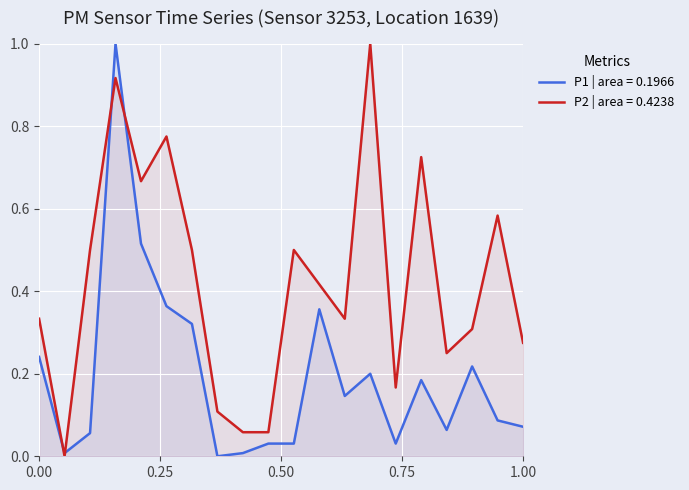

Reading left to right, extract all data points from this chart.

P1: 0.2	0.0	0.1	1.0	0.5	0.4	0.3	0.0	0.0	0.0	0.0	0.4	0.1	0.2	0.0	0.2	0.1	0.2	0.1	0.1
P2: 0.3	0.0	0.5	0.9	0.7	0.8	0.5	0.1	0.1	0.1	0.5	0.4	0.3	1.0	0.2	0.7	0.2	0.3	0.6	0.3